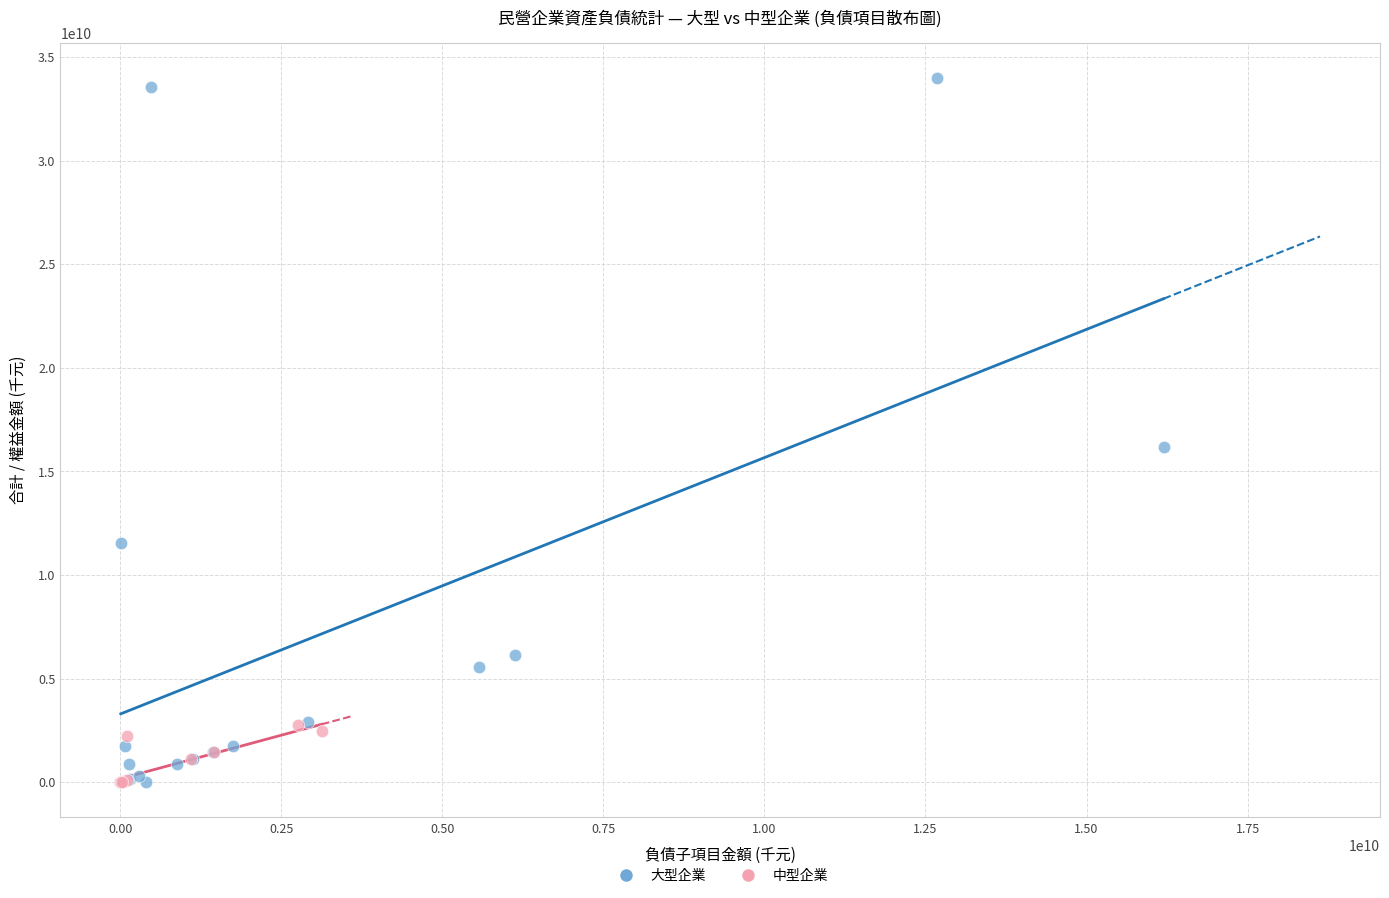

Which series has the widest spread of Y values?

大型企業